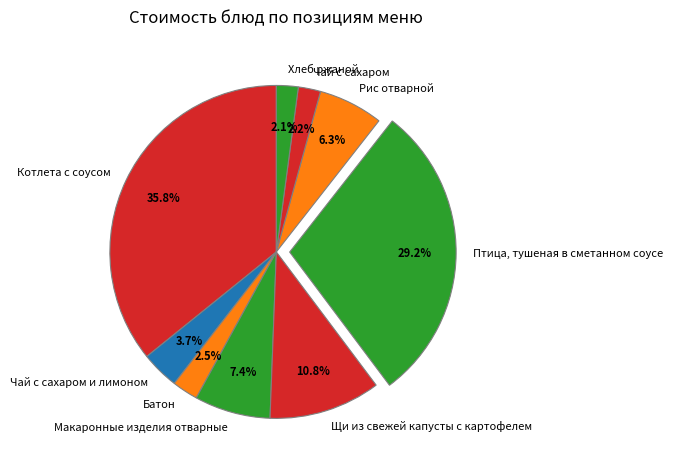

What is the largest slice in the pie chart?

Котлета с соусом